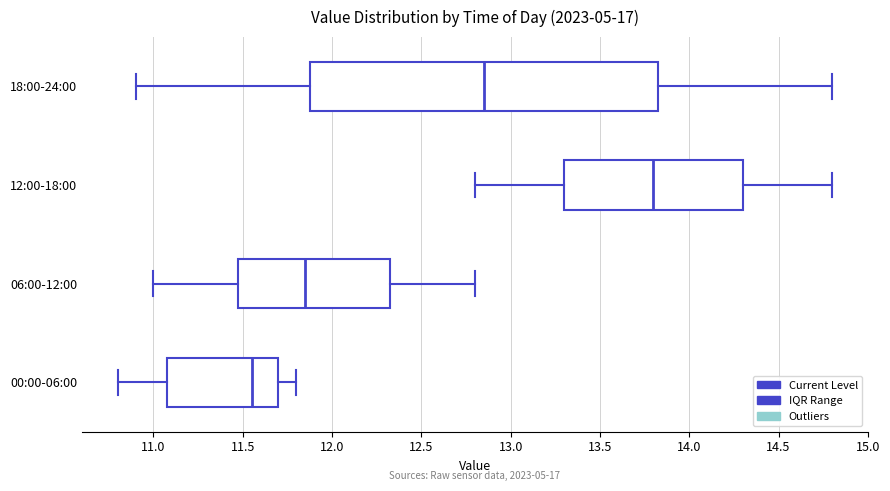

Reading bottom to top, read every box against the x-axis: the position of its median line, the range the box covers, and the ends of its whiskers. The values are not printed on the chart, so give them approximately, as read against the axis.

00:00-06:00: median 11.55, box 11.10 to 11.70, whiskers 10.80 to 11.80
06:00-12:00: median 11.85, box 11.50 to 12.35, whiskers 11.00 to 12.80
12:00-18:00: median 13.80, box 13.30 to 14.30, whiskers 12.80 to 14.80
18:00-24:00: median 12.85, box 11.90 to 13.85, whiskers 10.90 to 14.80